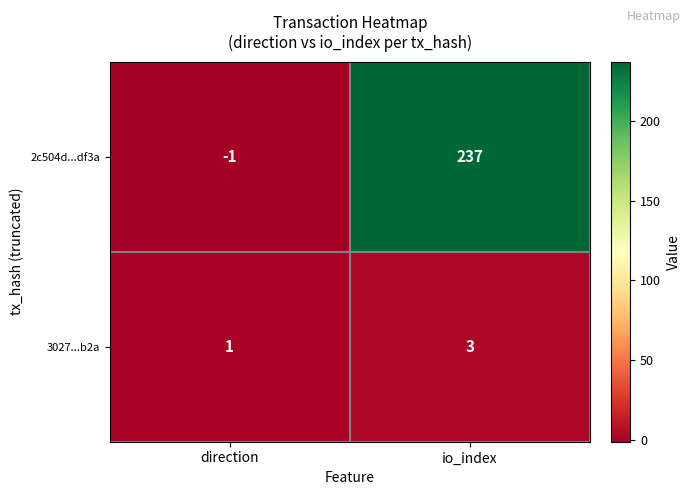

At which category does the chart reach its minimum across all series?

direction